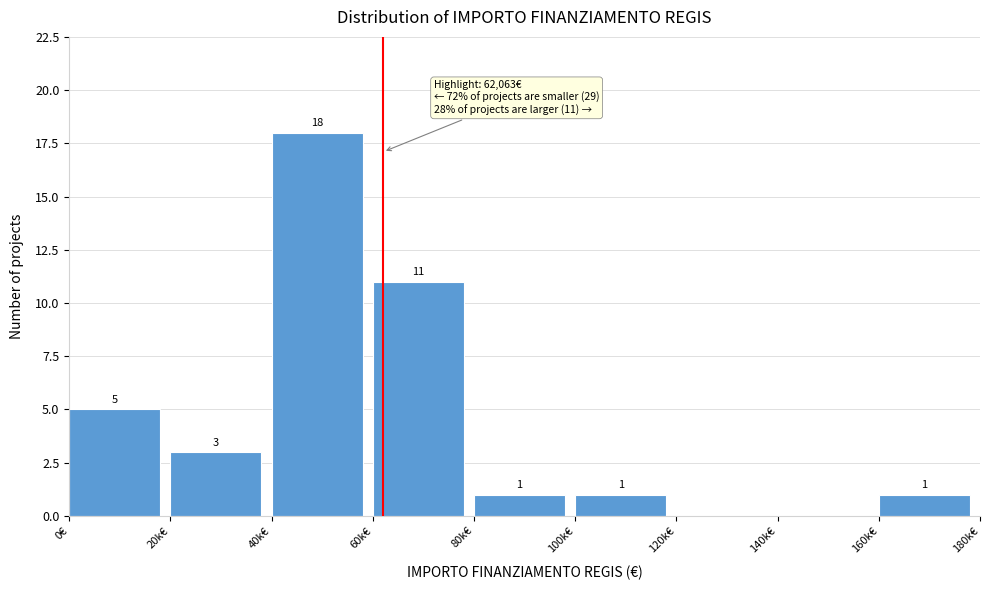

Reading left to right, list all the values displayed in this chart.

0€=5	20k€=3	40k€=18	60k€=11	80k€=1	100k€=1	120k€=0	140k€=0	160k€=1